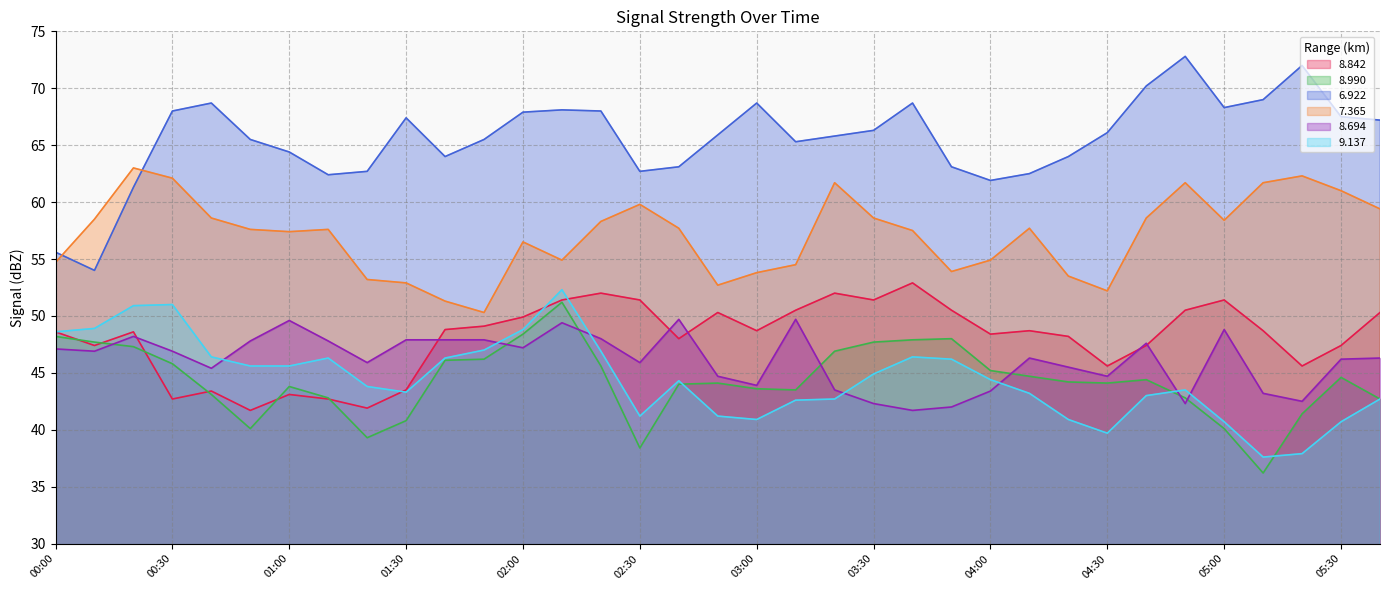

Between 00:20 and 05:10, which series saw the biggest shift?

9.137